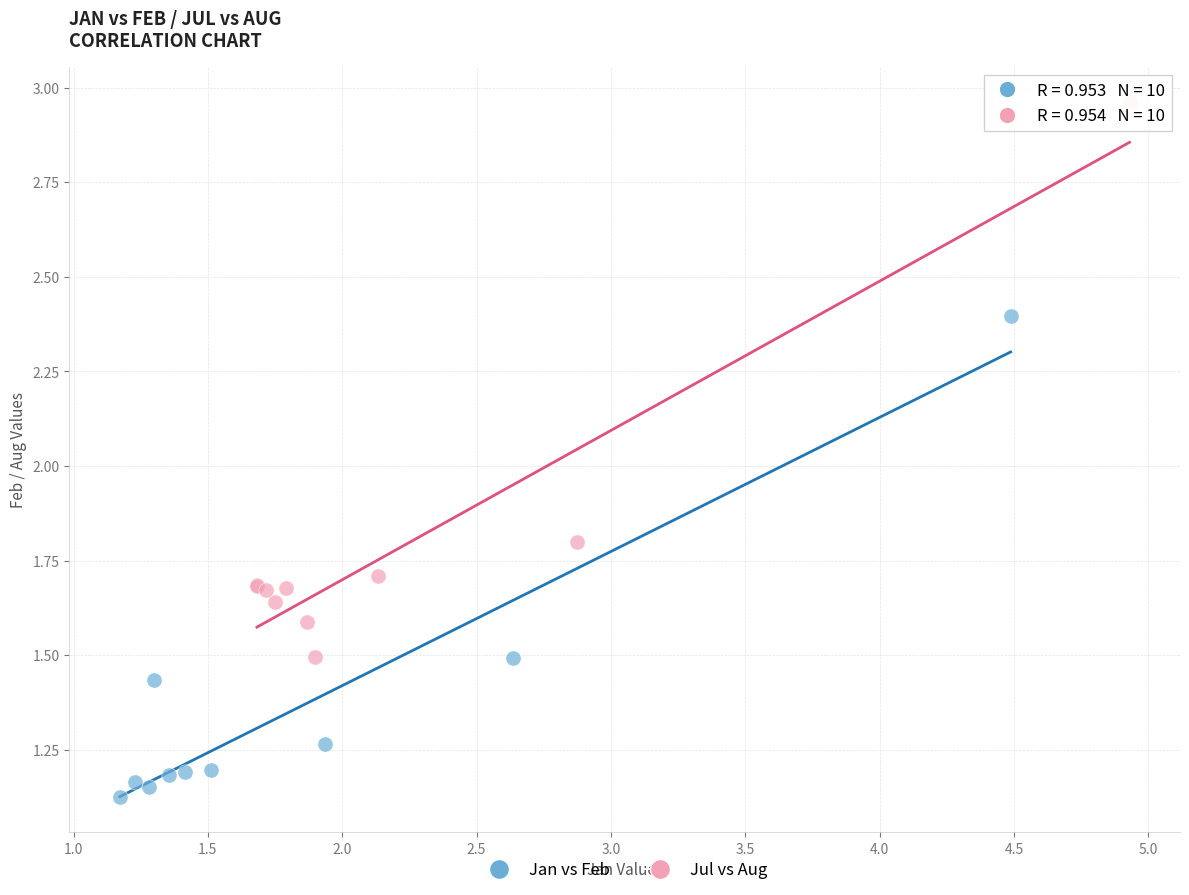

What are all the series names shown in the legend?

Jan vs Feb, Jul vs Aug